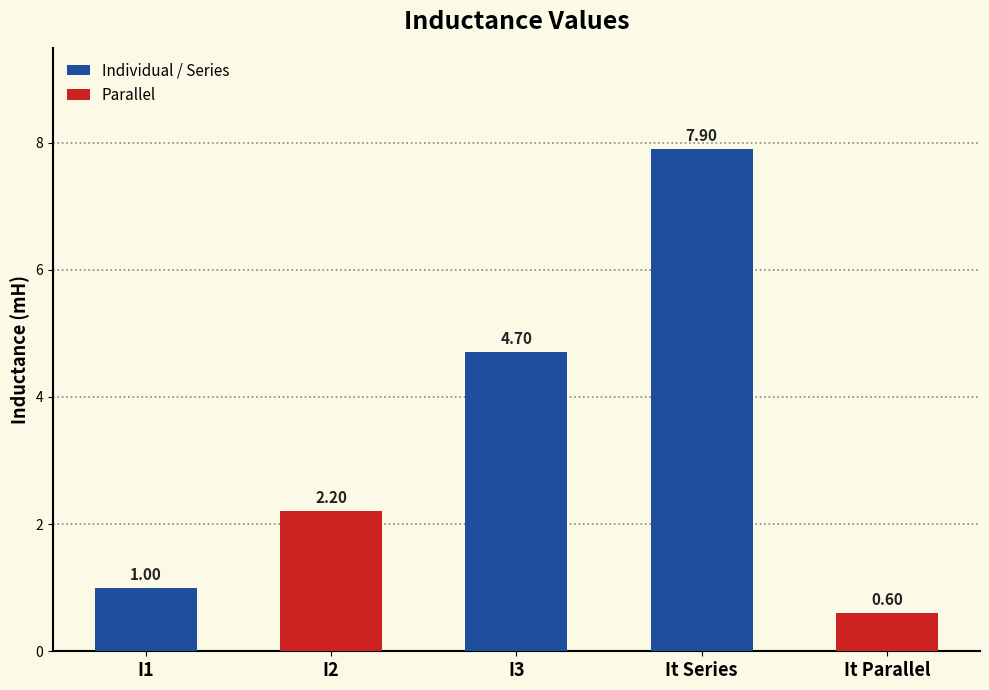

List the labels in order of value, smallest first.

It Parallel, I1, I2, I3, It Series